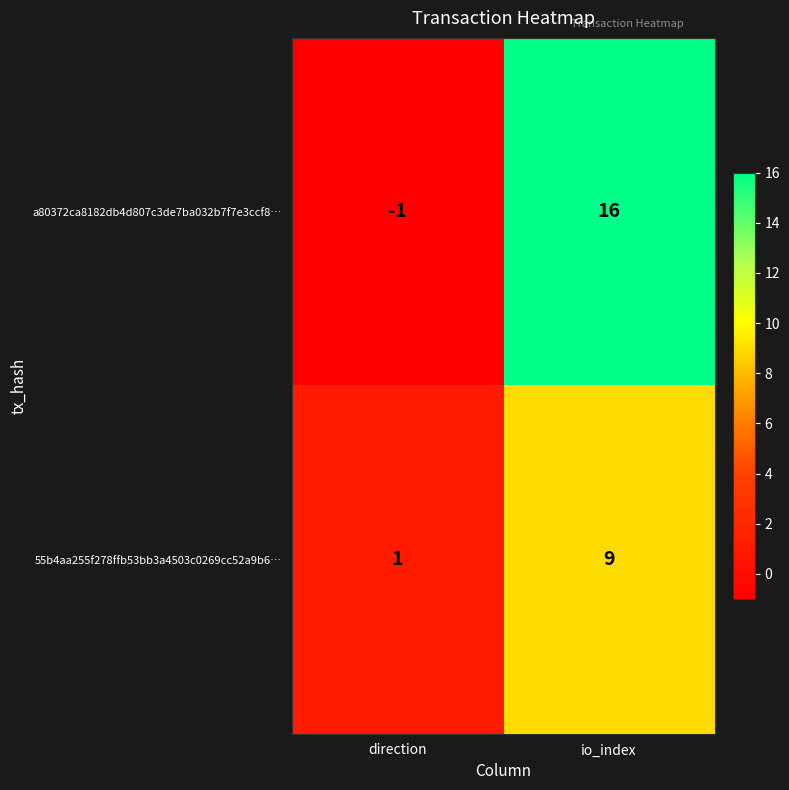

List the series in order of their peak value, lowest first.

55b4aa255f278ffb53bb3a4503c0269cc52a9b6…, a80372ca8182db4d807c3de7ba032b7f7e3ccf8…